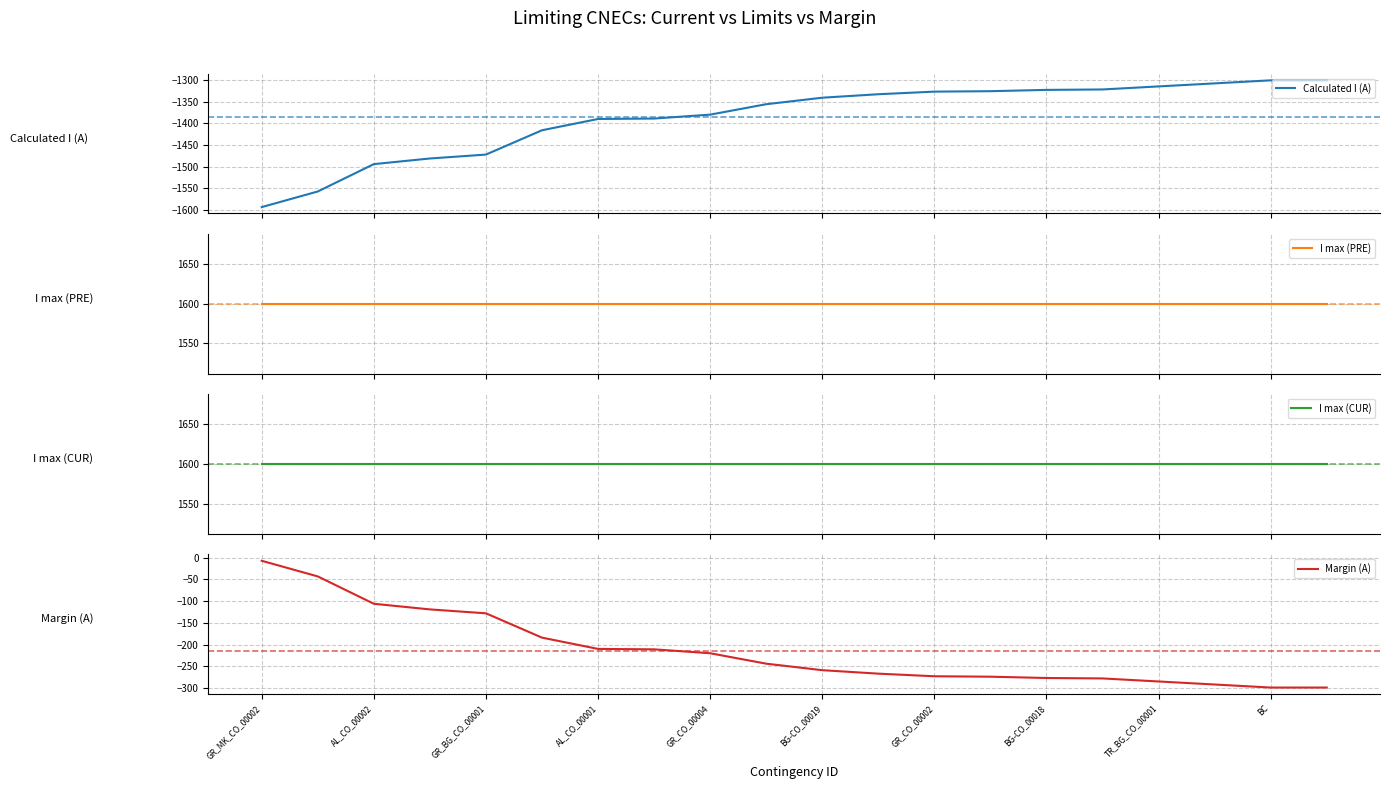

True or false: I max (PRE) and Margin (A) cross at least once.

False